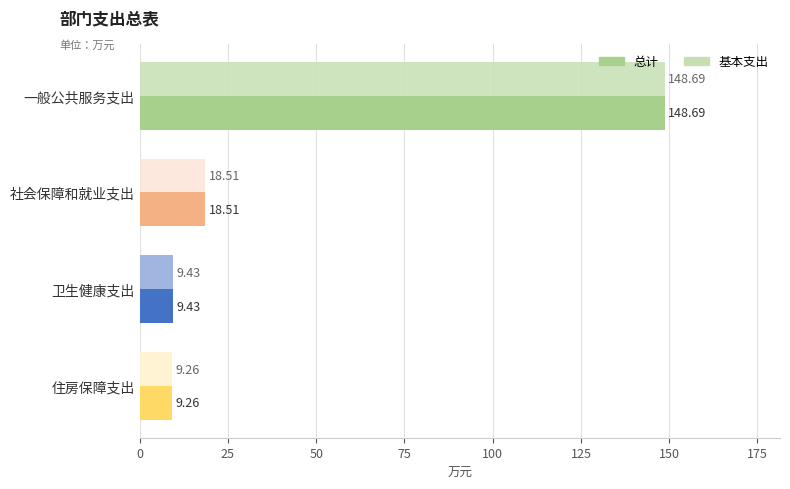

At which category is the sum across all series the highest?

一般公共服务支出